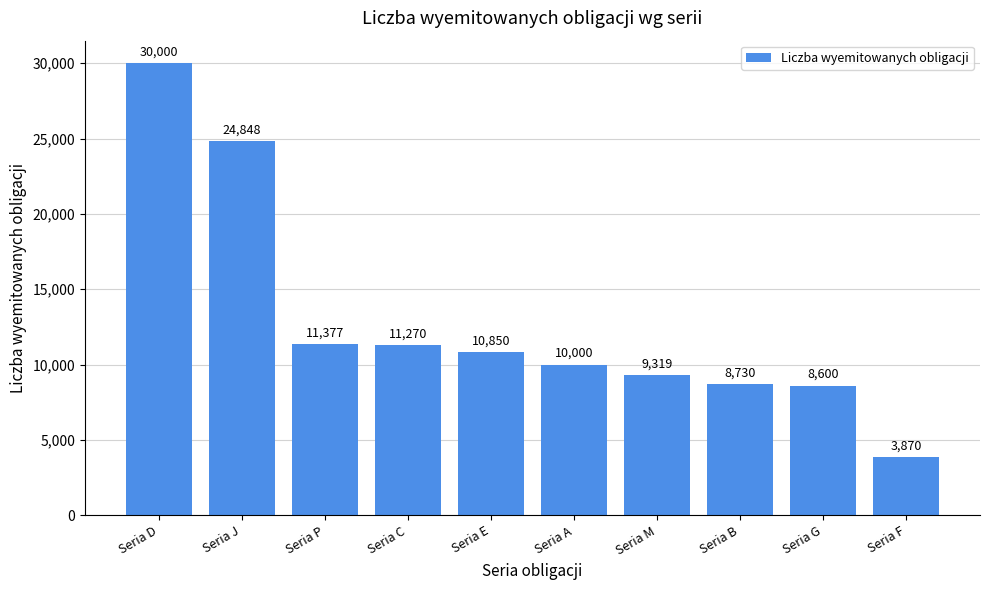

Which has a higher value, Seria F or Seria E?

Seria E